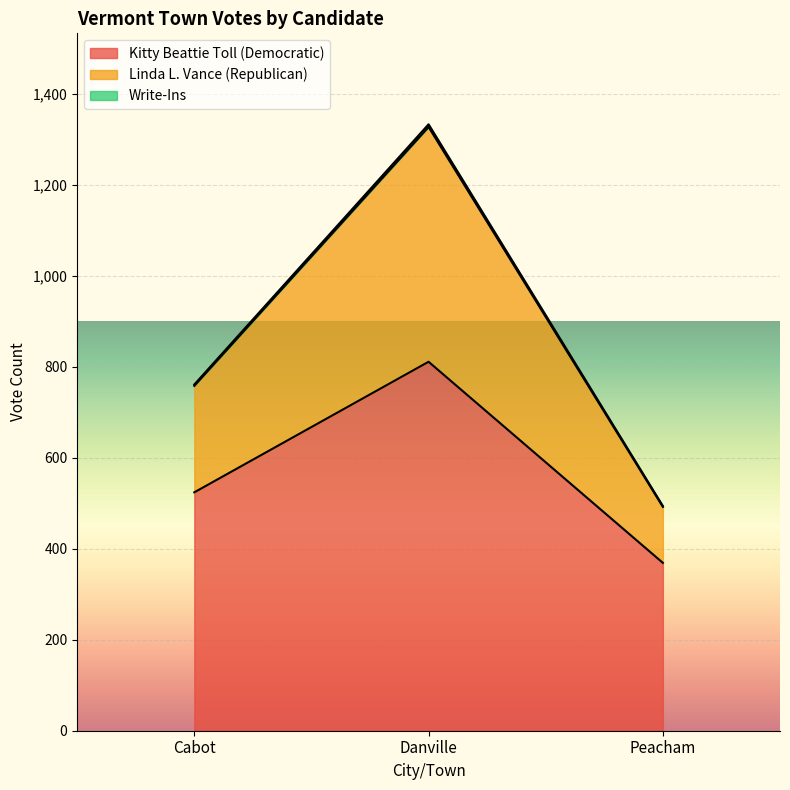

Rank the categories by Kitty Beattie Toll (Democratic) value from lowest to highest.

Peacham, Cabot, Danville